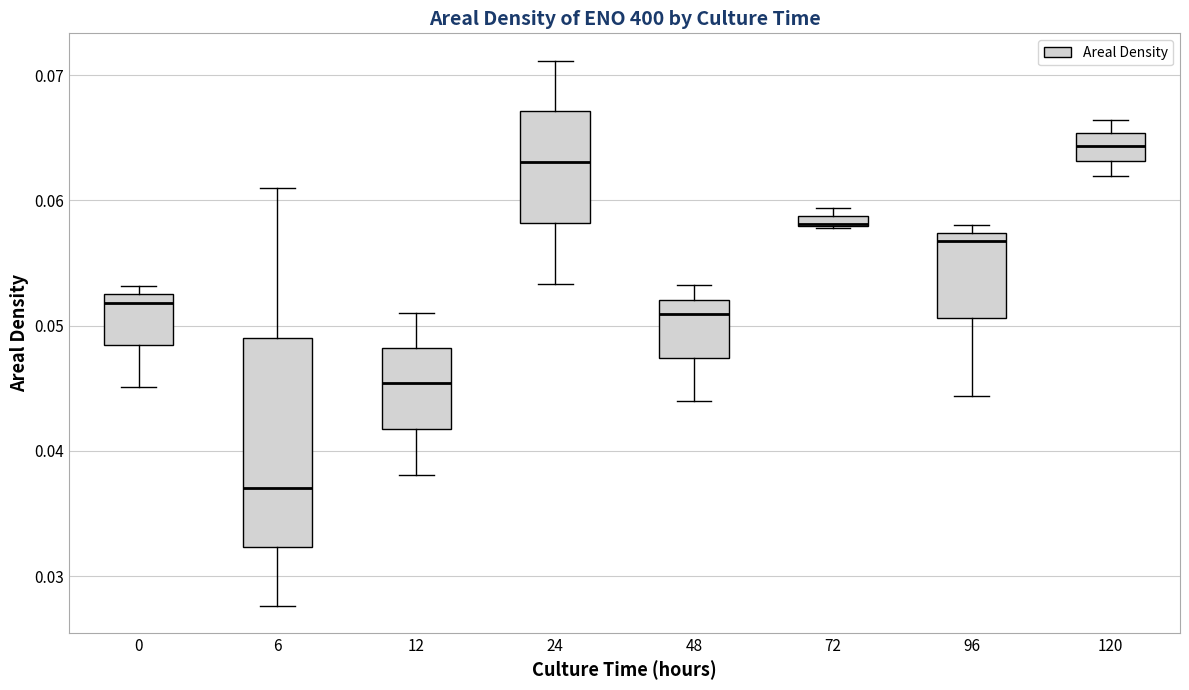

Which box is the tallest, from its lower edge to its upper edge?

6